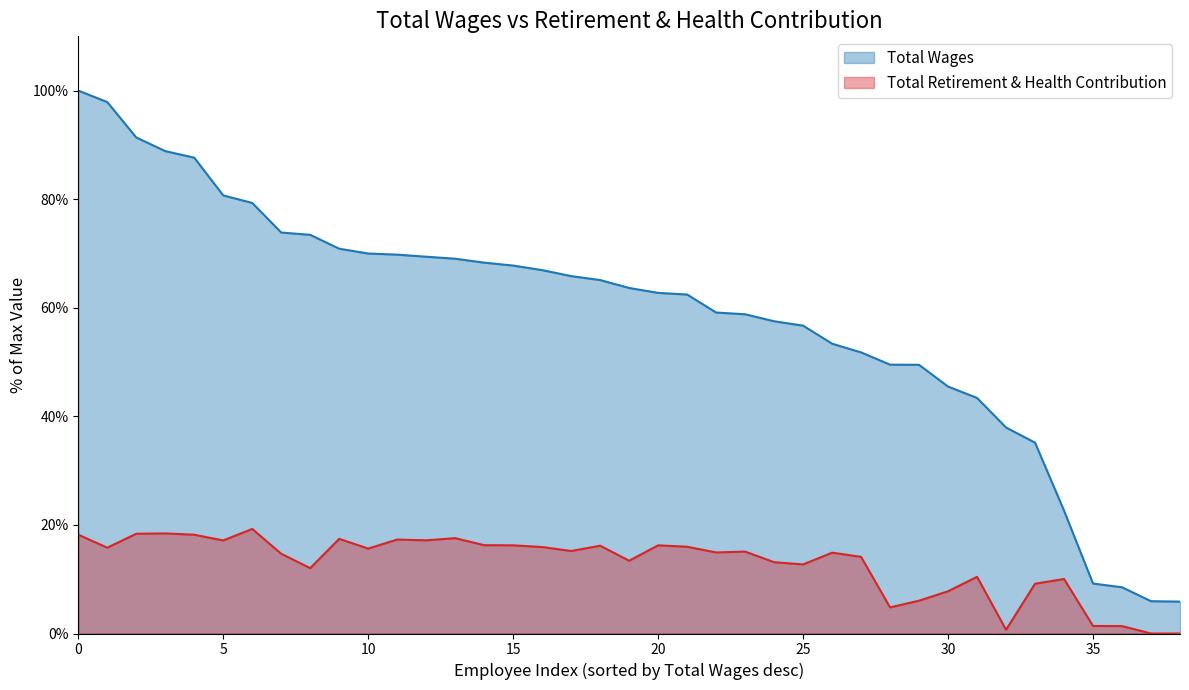

What is the difference between the Total Wages values at 31 and 20?

19.4